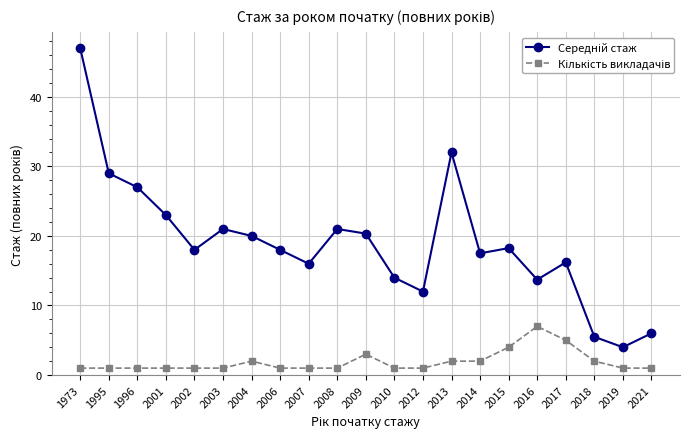

At which category is the sum across all series the highest?

1973